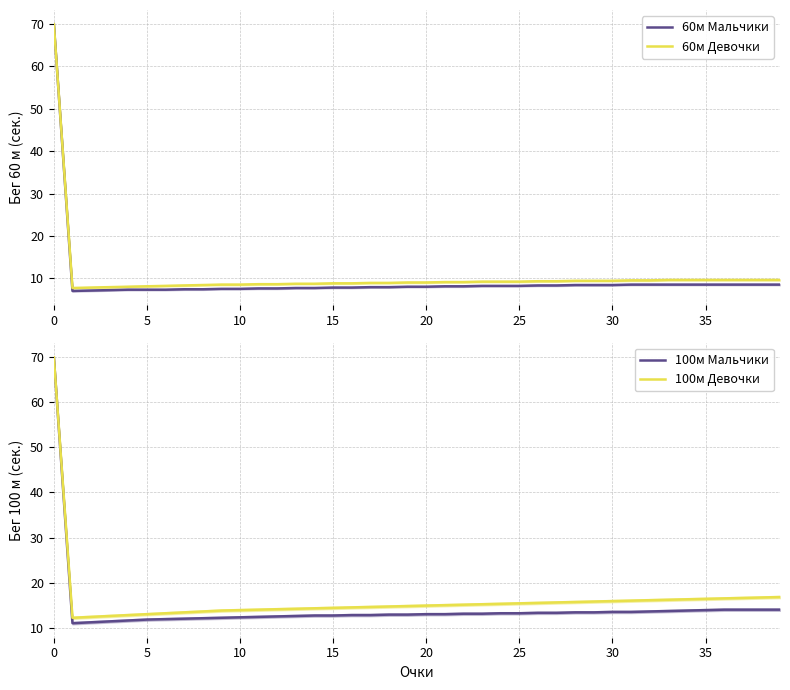

How many lines are shown in the chart?

4